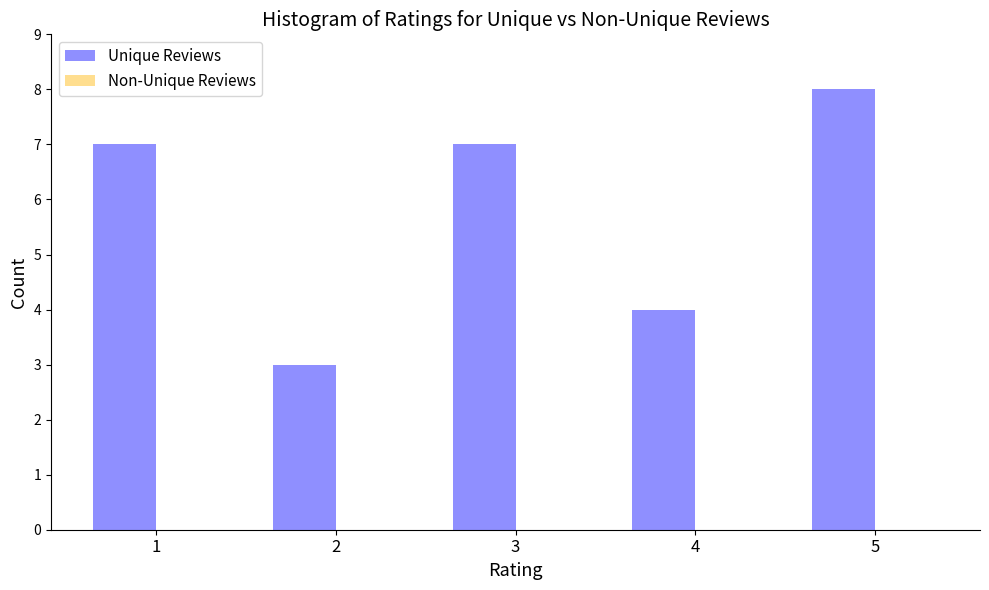

Reading left to right, what are all the values shown in this chart?

7	3	7	4	8